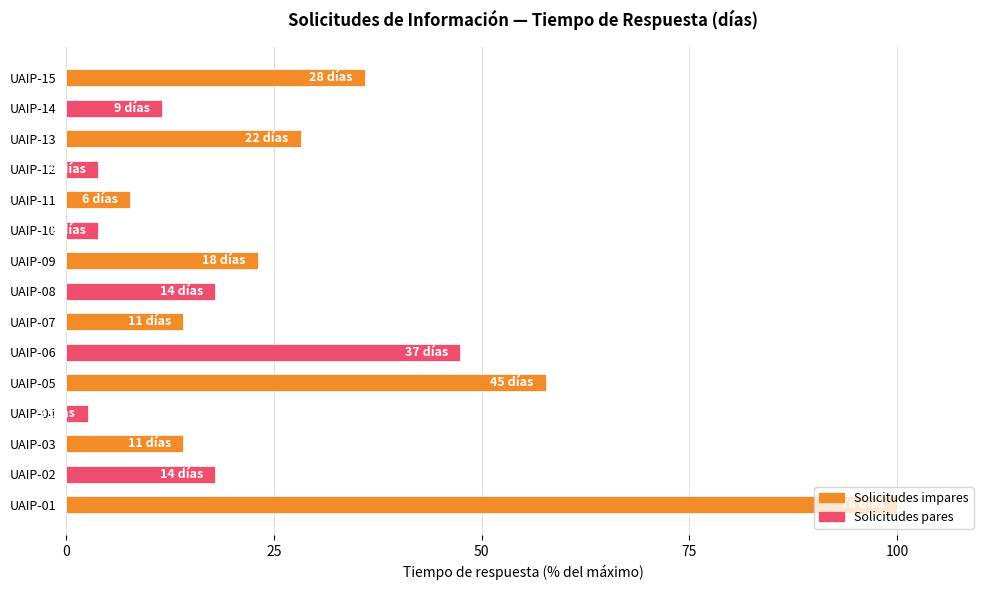

What is the change in value from UAIP-01 to UAIP-05?

-42.3